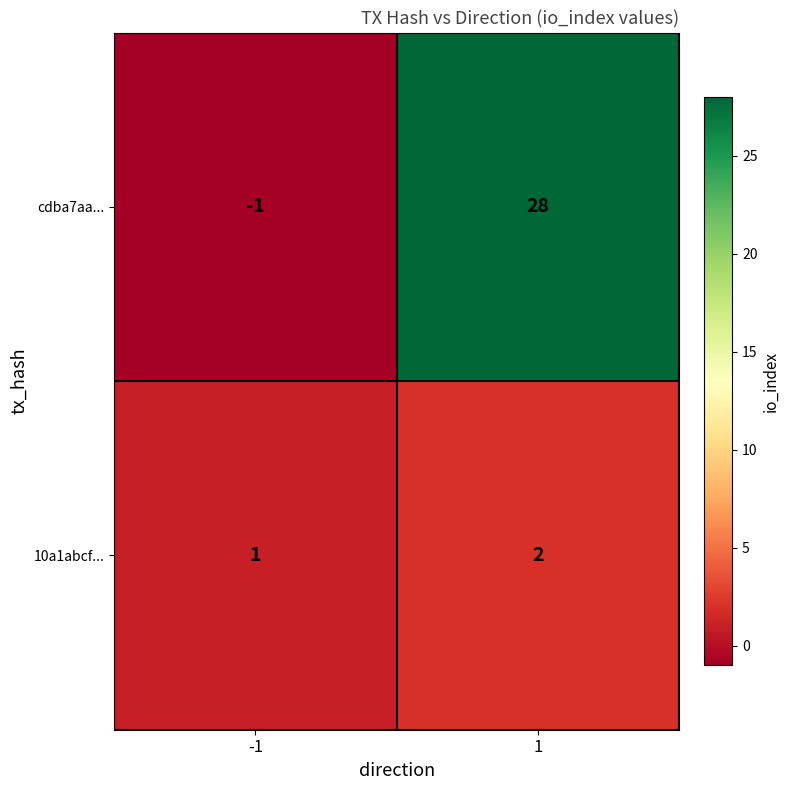

What is the sum of all 10a1abcf... values?

3